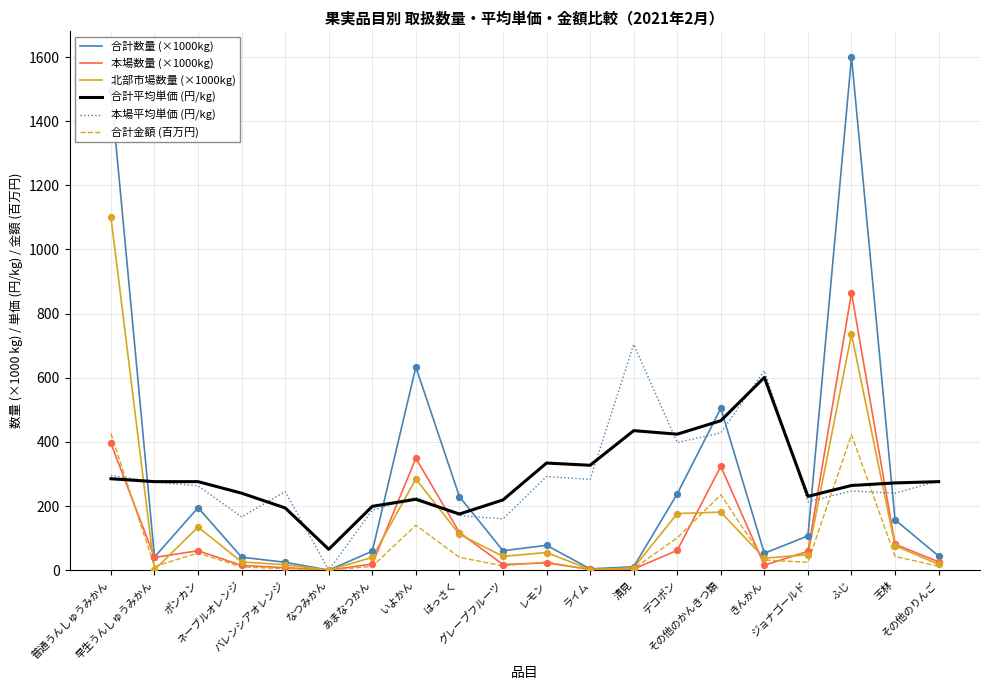

At how many categories does at least one series exceed 1041?

2